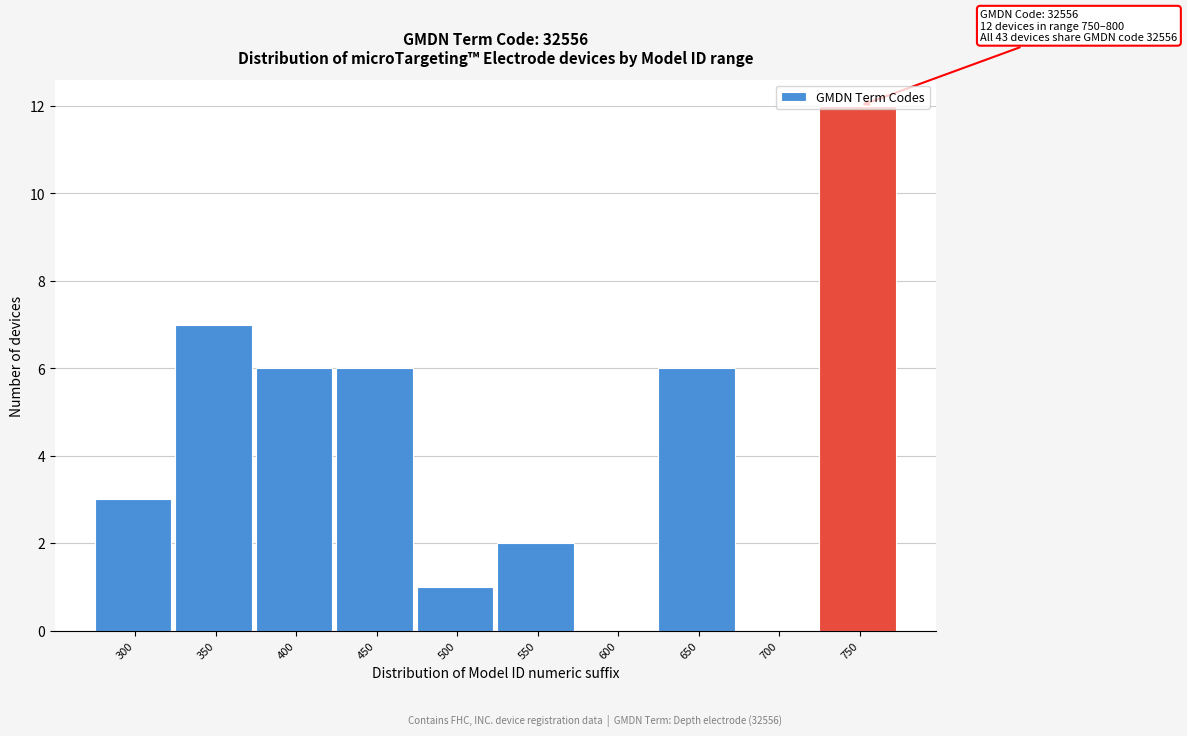

What value does the data have at 450?

6